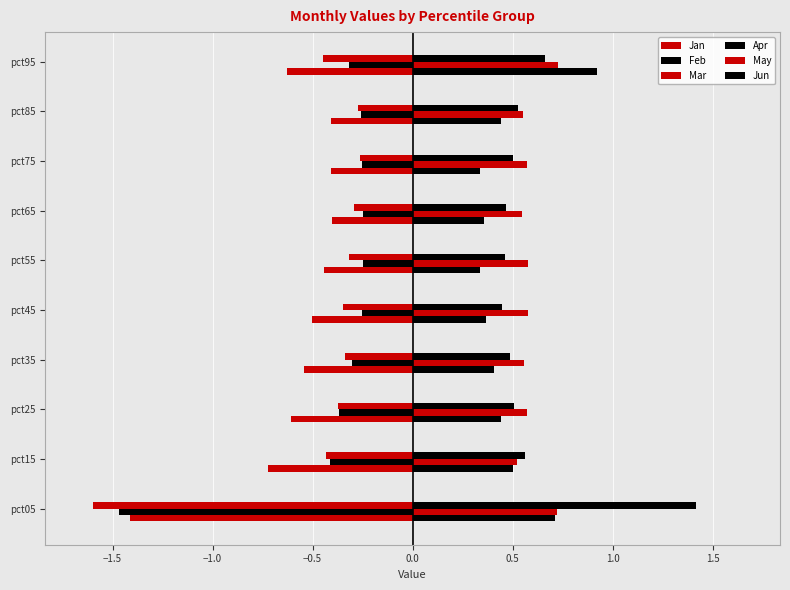

Which series has the largest total across all categories?

Jun